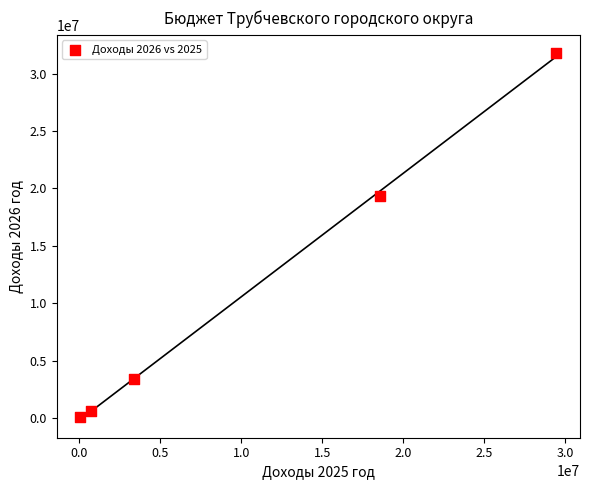

What Y value in the scatter plot is closest to 15930000?

19329000